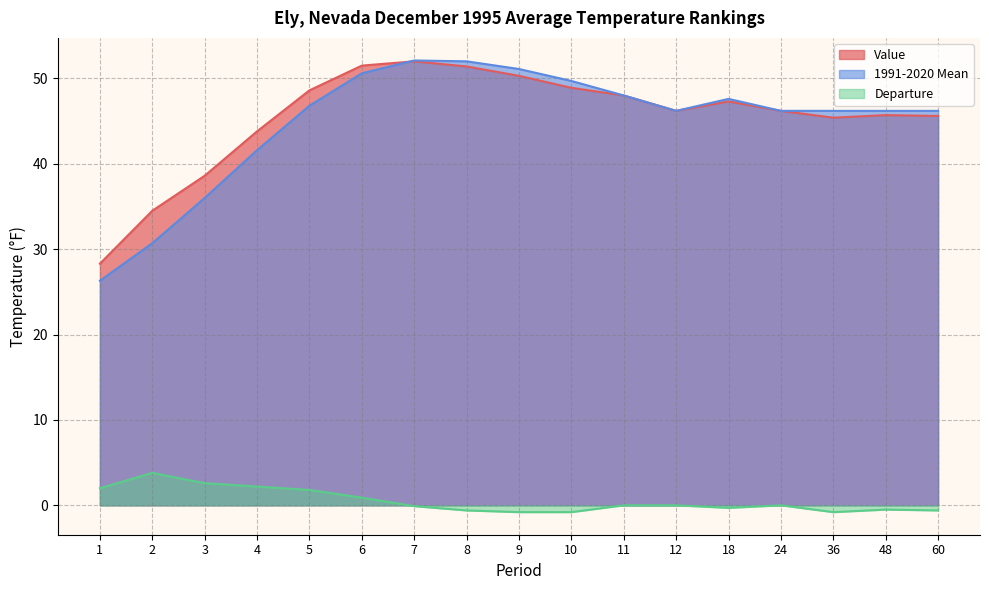

The Departure series shows 3.0 at 1. True or false?

False